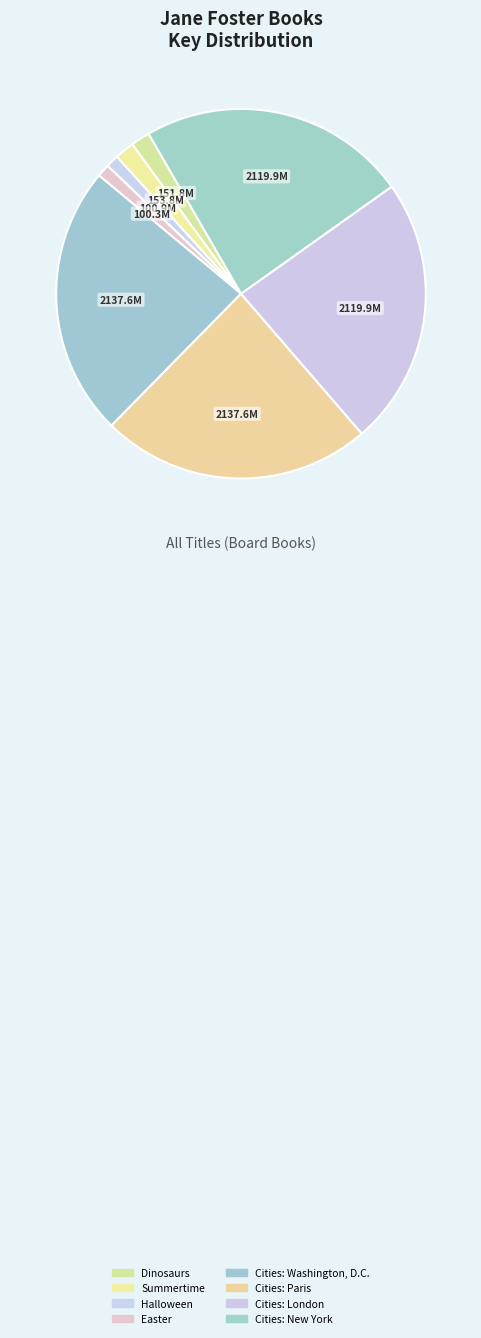

Combined, do Cities: New York and Easter account for over 50%?

No